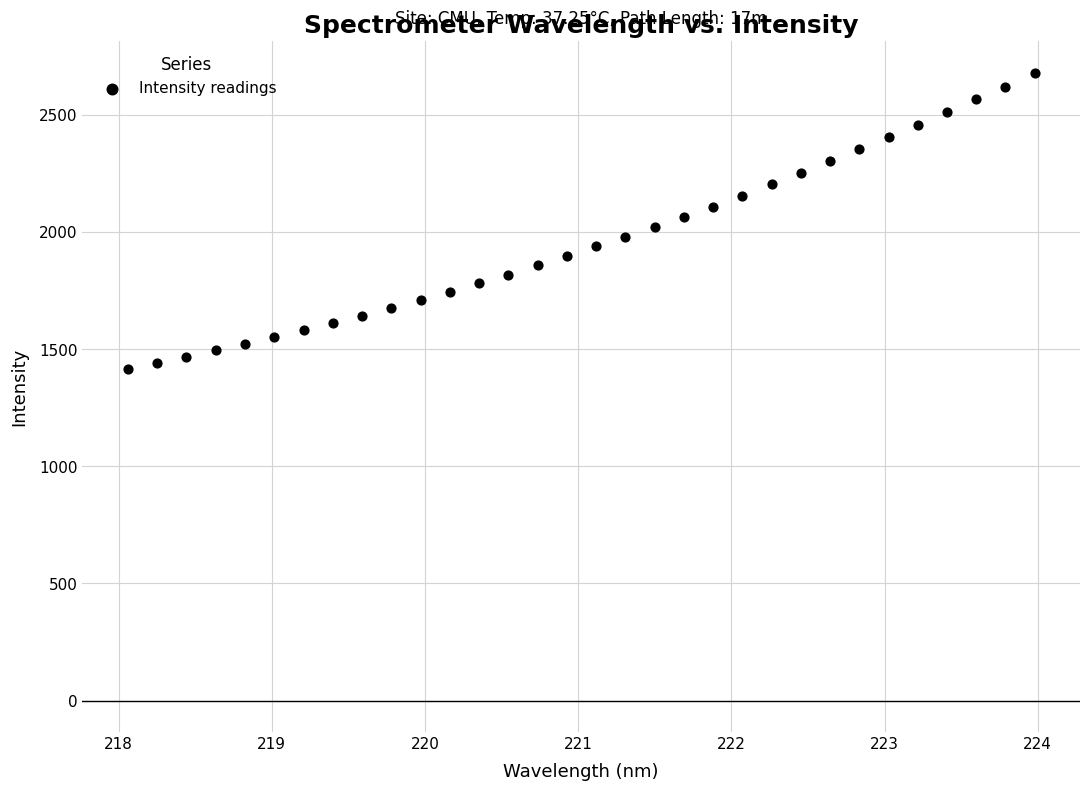

What is the range of X values (max minus min)?

5.9